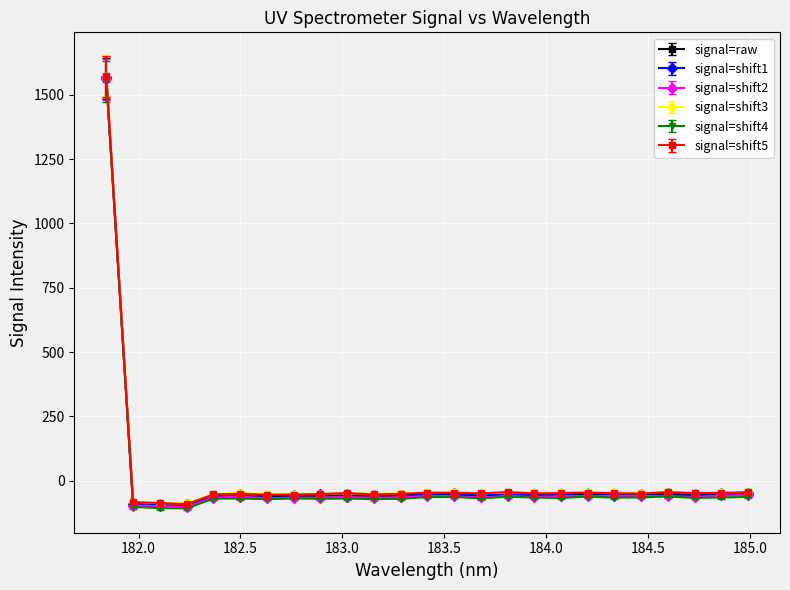

What is the highest value of the signal=raw series?

1562.6